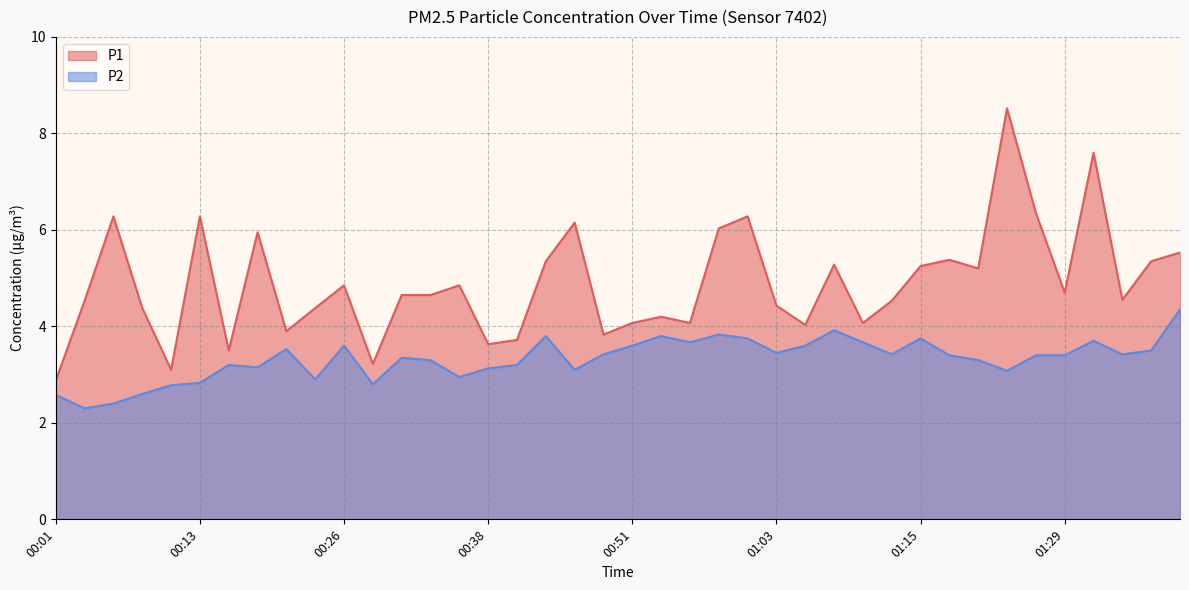

Which series has the largest range (max minus min)?

P1